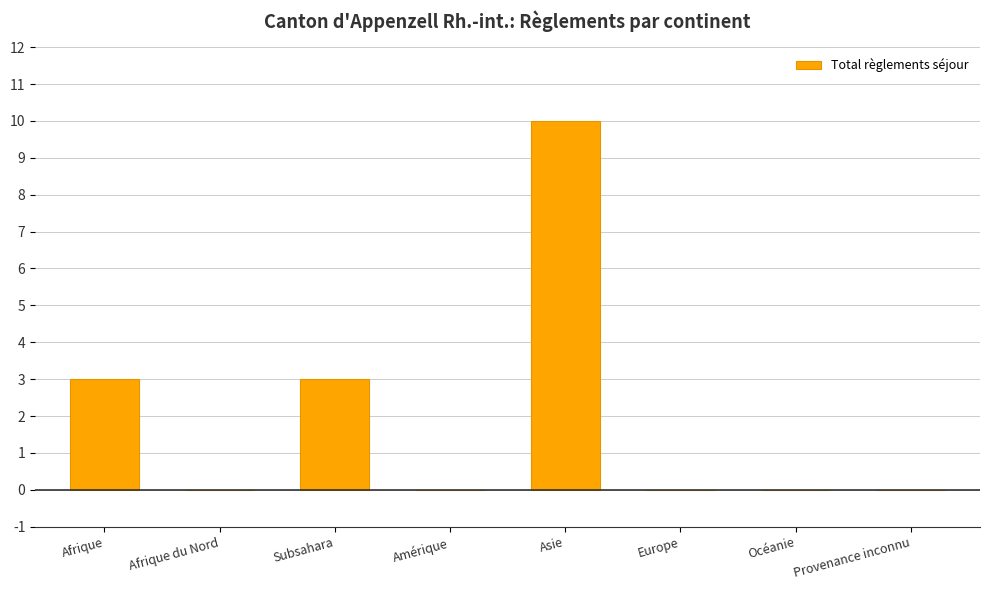

How many distinct data groups are displayed?

1